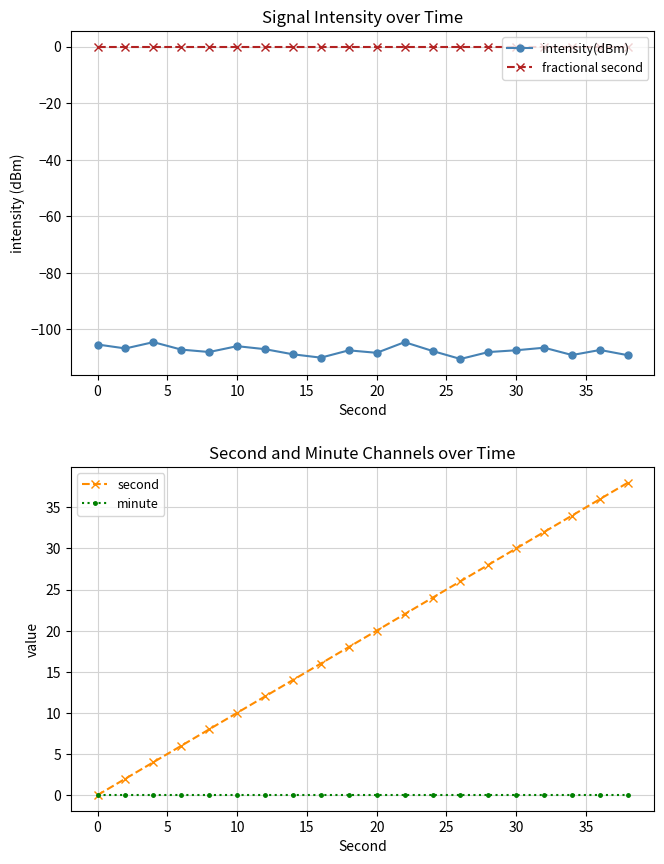

How many lines are shown in the chart?

4